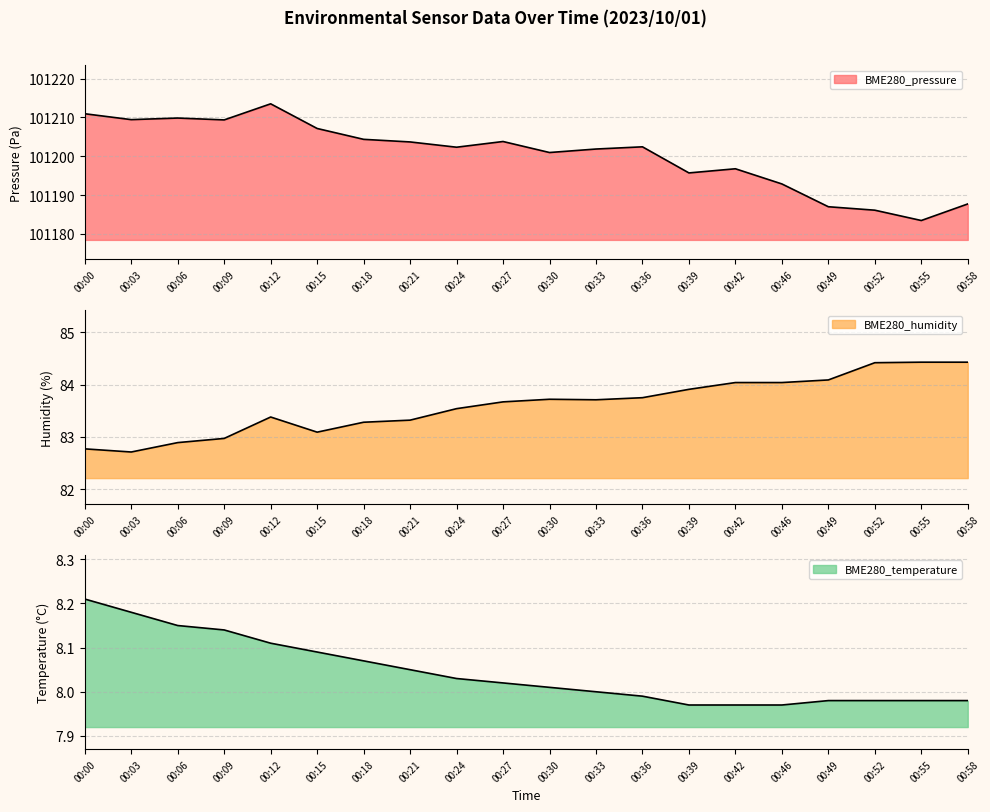

Which series has the widest spread of values?

BME280_pressure